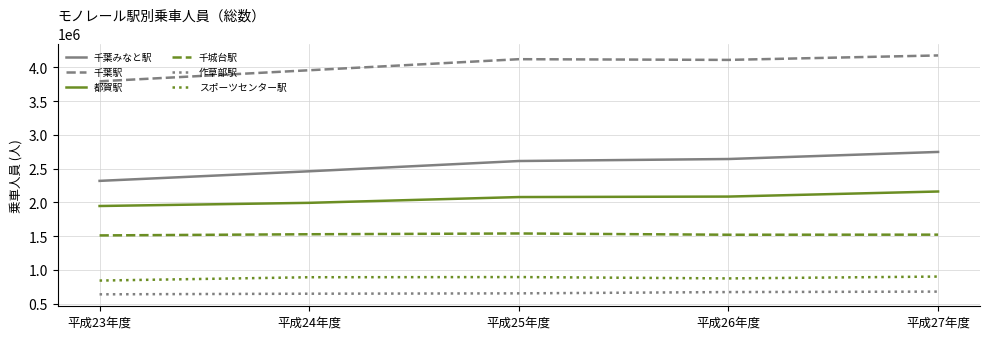

What is the total value across all series at 平成23年度?

11048670